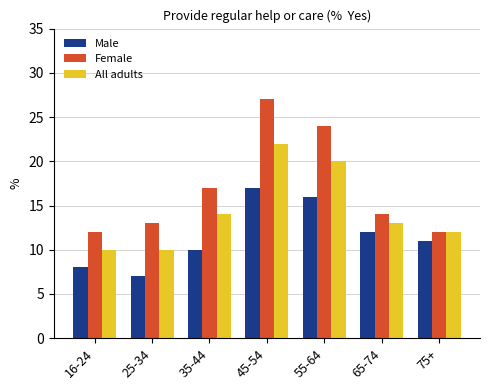

Between 25-34 and 65-74, which series saw the biggest shift?

Male